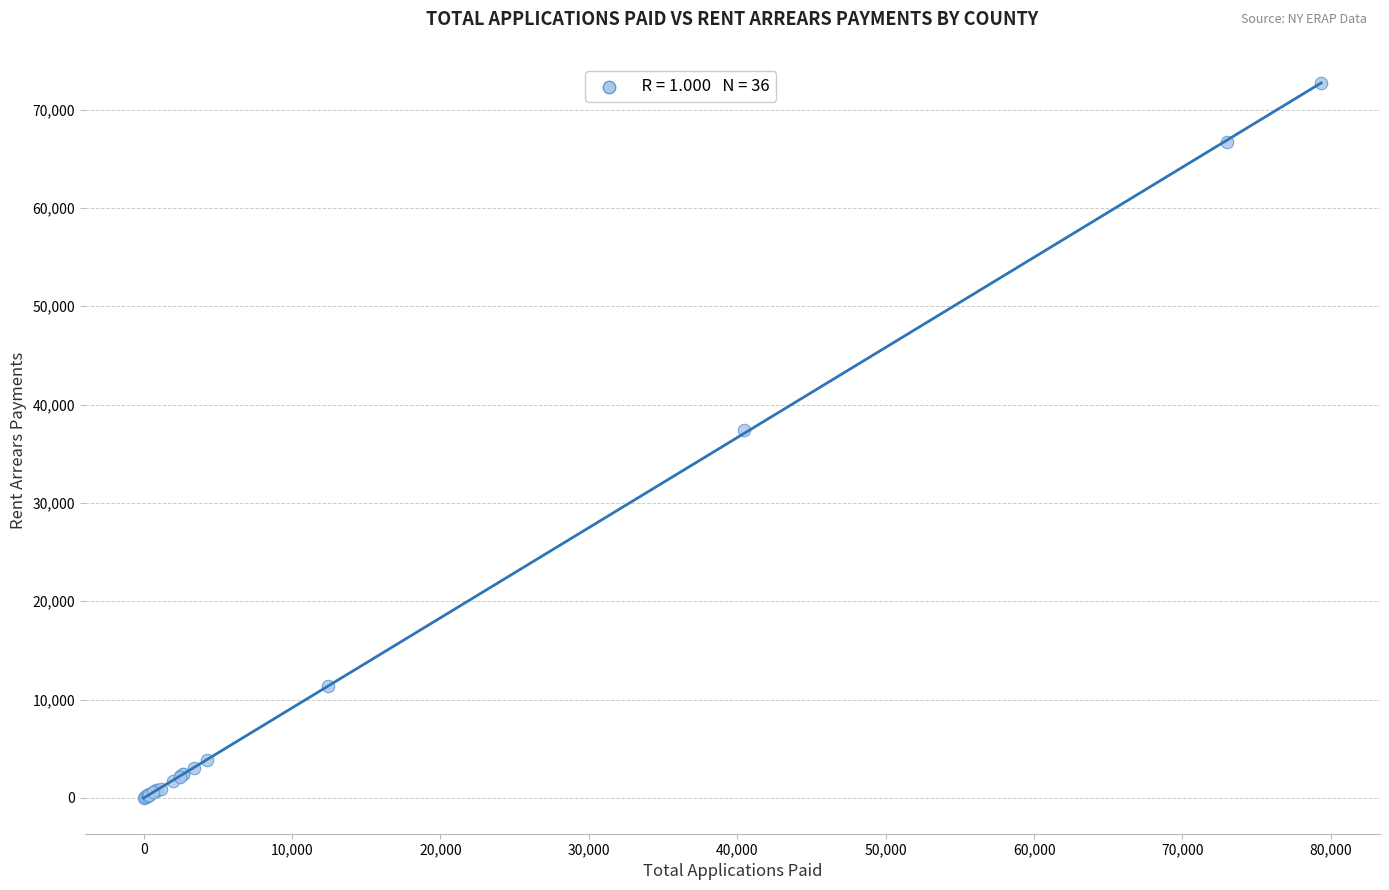

What Y value in the scatter plot is closest to 36340?

37452